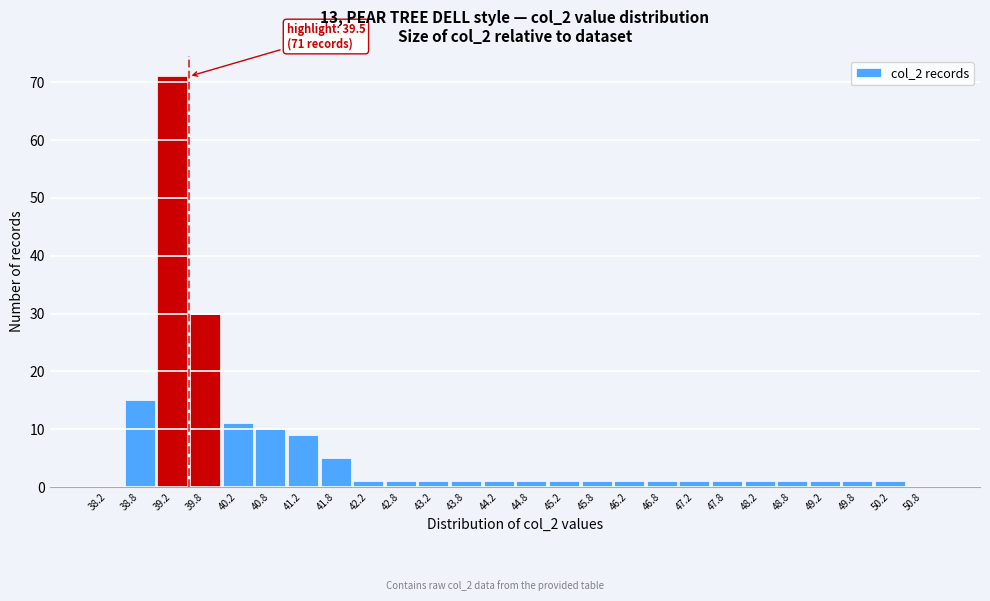

Which range on the x-axis has the tallest bar?

39.0 to 39.5